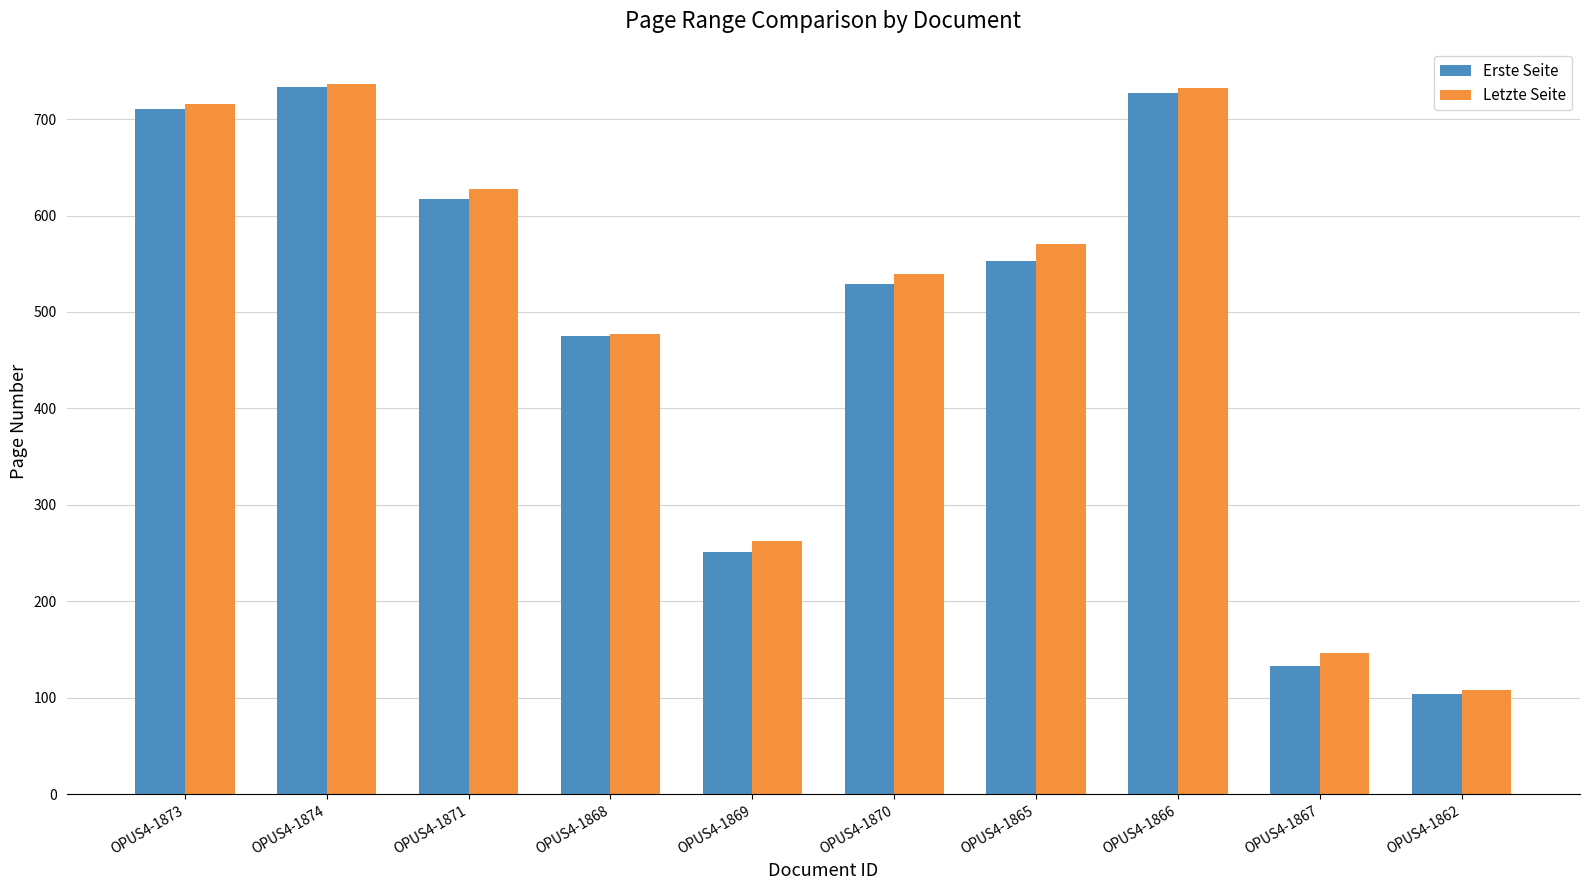

Reading left to right, transcribe all the data shown in this chart.

Erste Seite: OPUS4-1873=710	OPUS4-1874=733	OPUS4-1871=617	OPUS4-1868=475	OPUS4-1869=251	OPUS4-1870=529	OPUS4-1865=553	OPUS4-1866=727	OPUS4-1867=133	OPUS4-1862=104
Letzte Seite: OPUS4-1873=716	OPUS4-1874=736	OPUS4-1871=627	OPUS4-1868=477	OPUS4-1869=263	OPUS4-1870=539	OPUS4-1865=570	OPUS4-1866=732	OPUS4-1867=146	OPUS4-1862=108